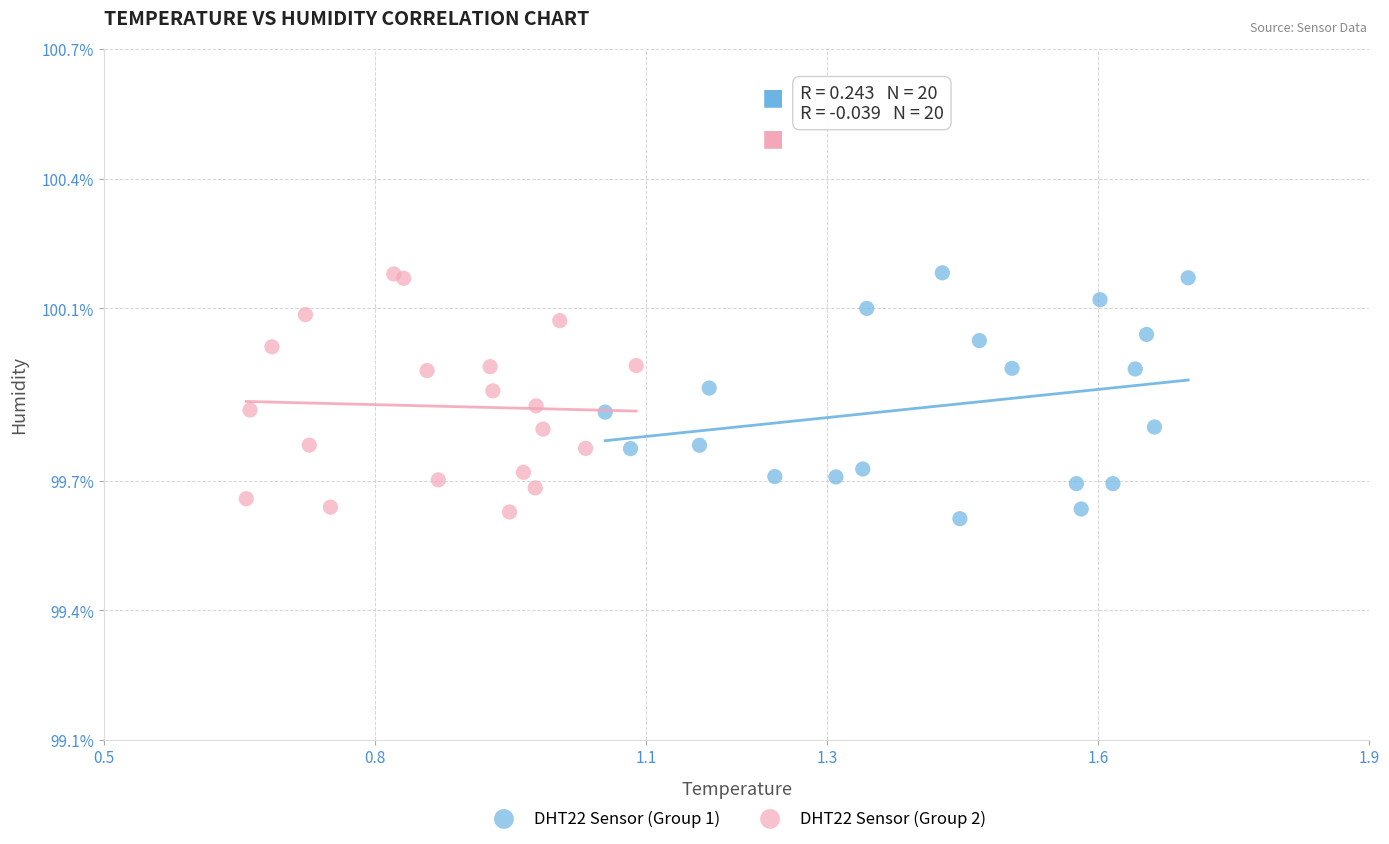

What are all the series names shown in the legend?

DHT22 Sensor (Group 1), DHT22 Sensor (Group 2)